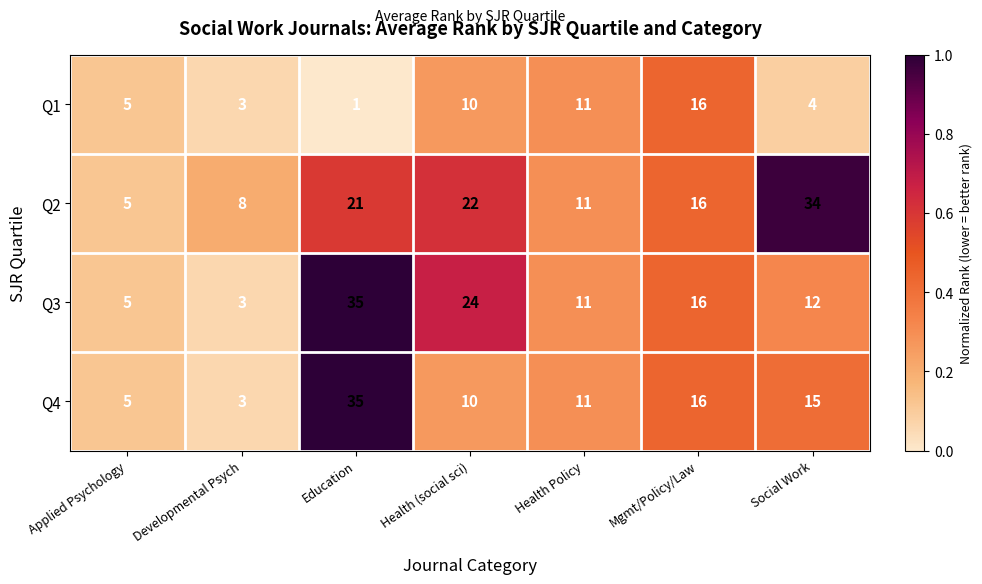

The Q1 series shows 11 at Health Policy. True or false?

True